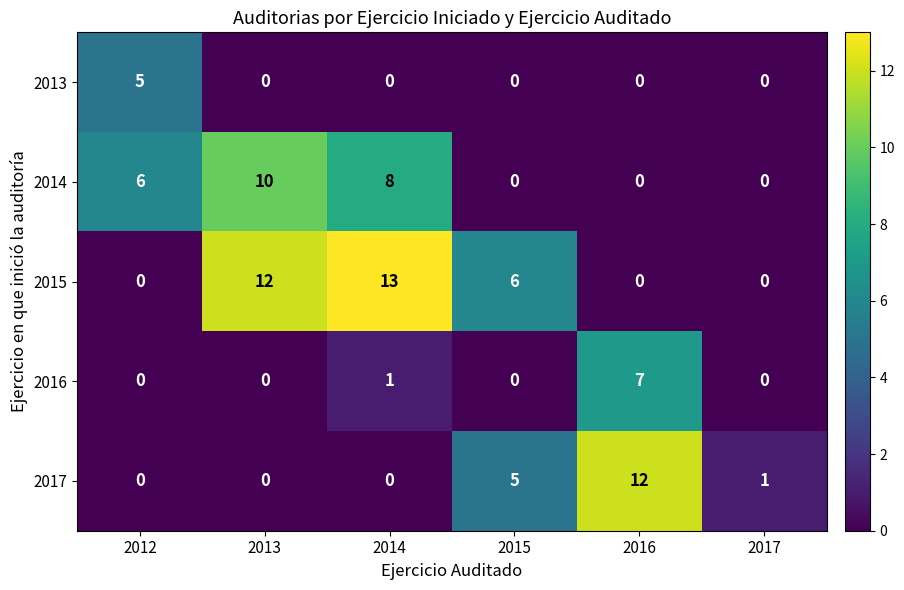

What is the maximum value shown in the chart?

13